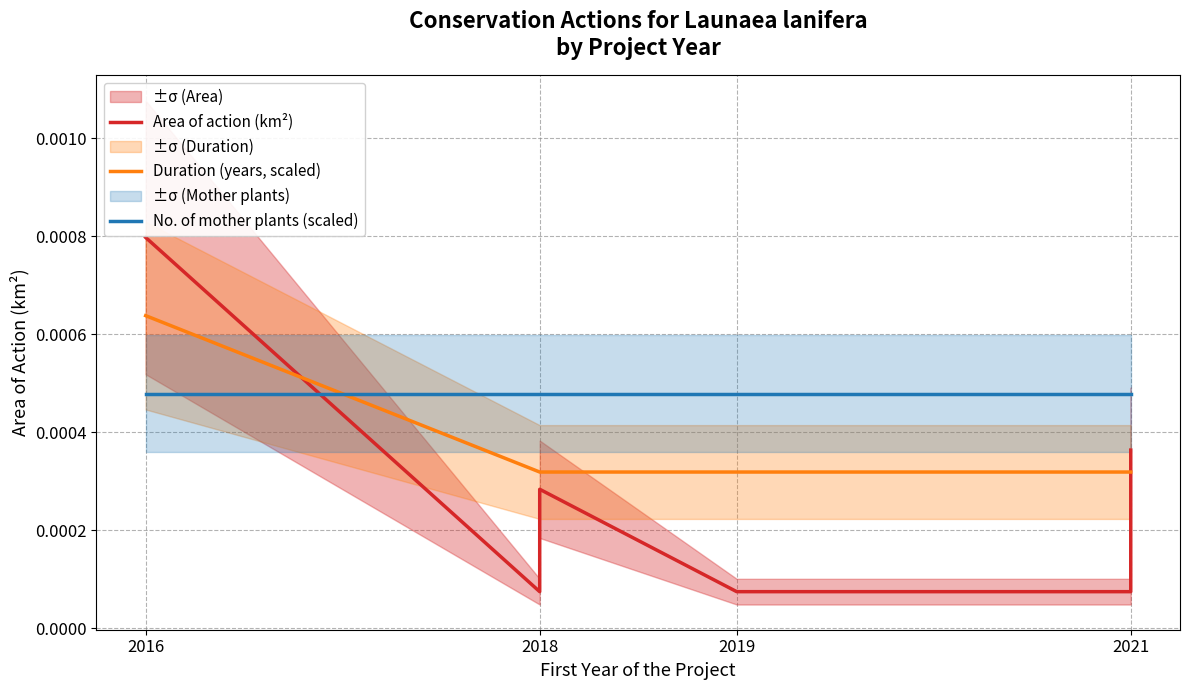

At which category does the chart reach its minimum across all series?

2018